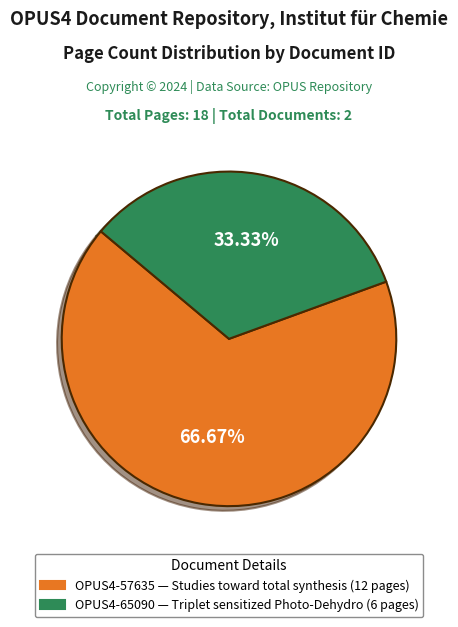

What is the smallest slice in the pie chart?

OPUS4-65090